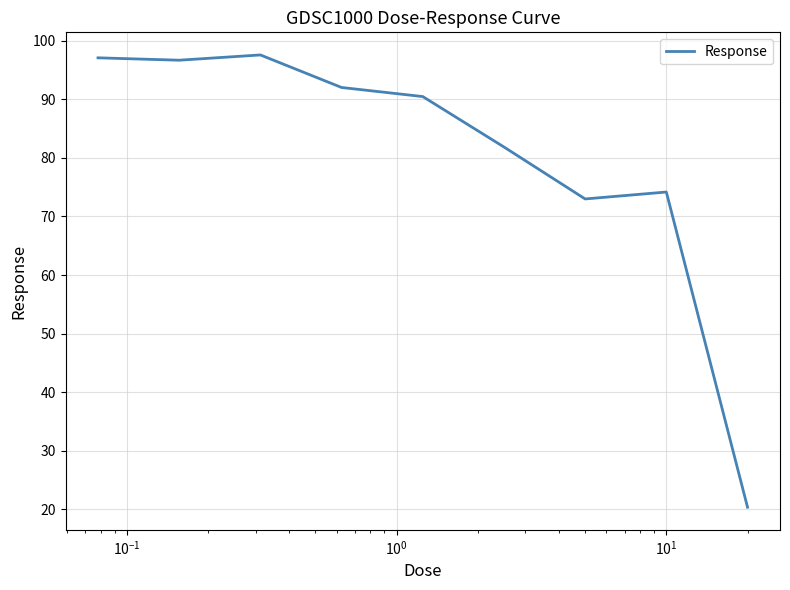

What is the maximum value shown in the chart?

97.6